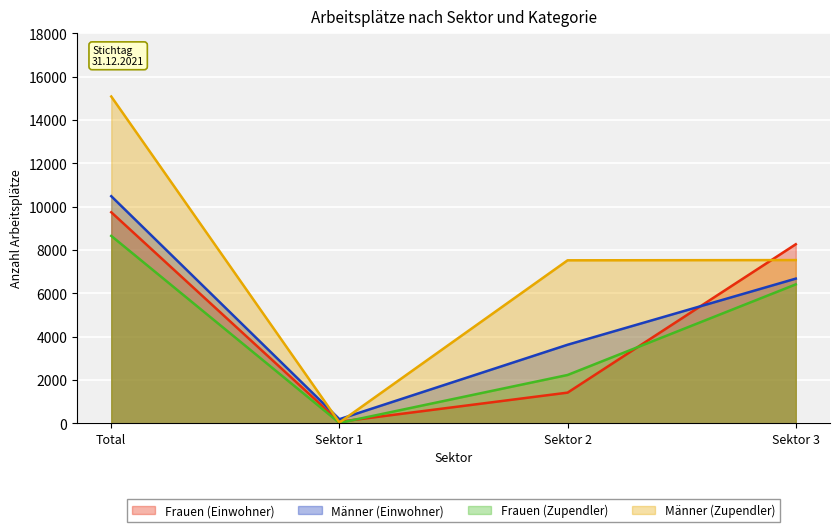

How many distinct data groups are displayed?

4